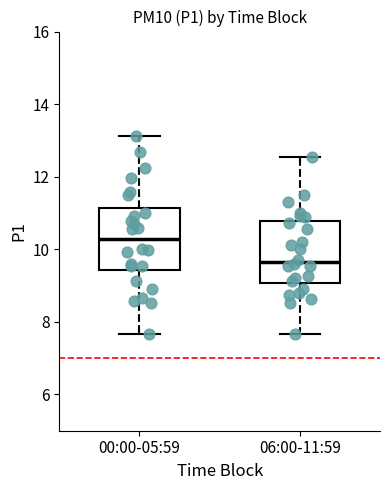

Where is the lower edge of the box for 00:00-05:59 on the y-axis? The values are not printed on the chart, so give them approximately, as read against the axis.

9.4